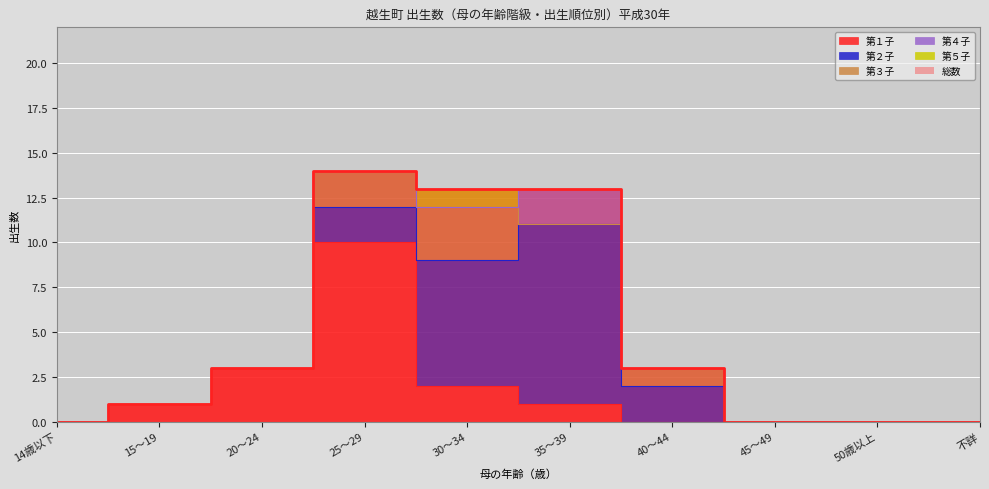

What is the total value across all series at 20～24?

6